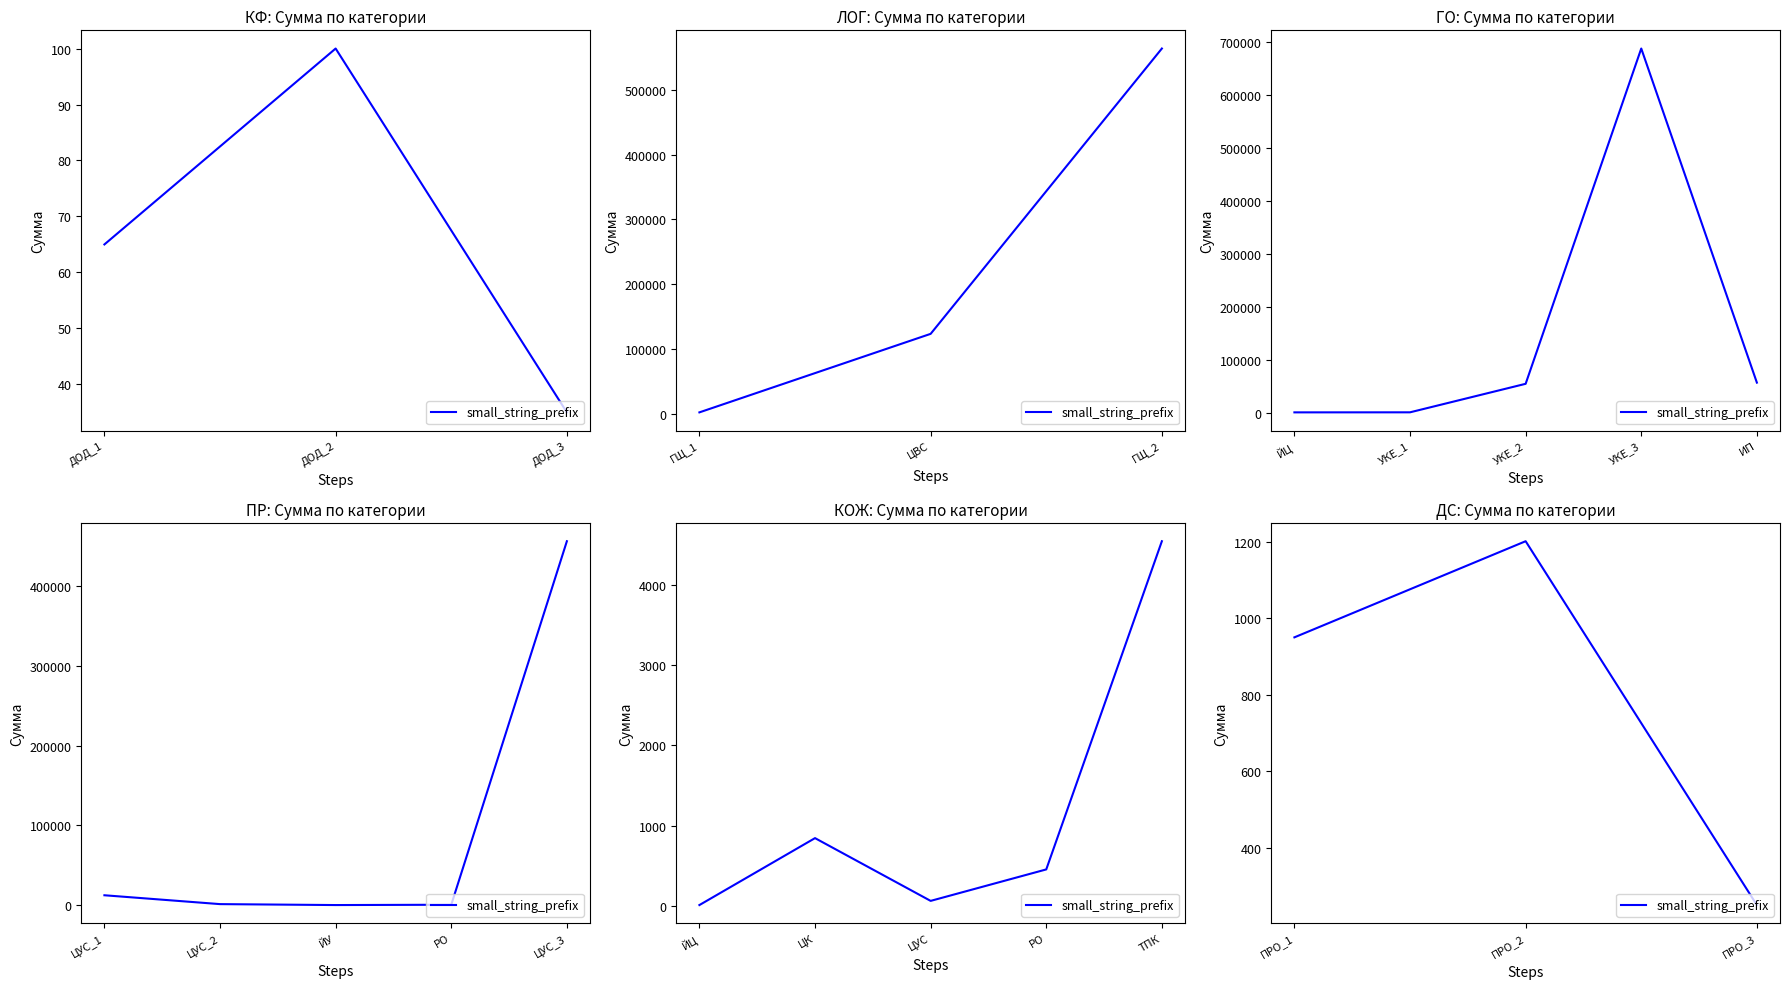

Which label corresponds to the smallest value in the chart?

ПРО_3